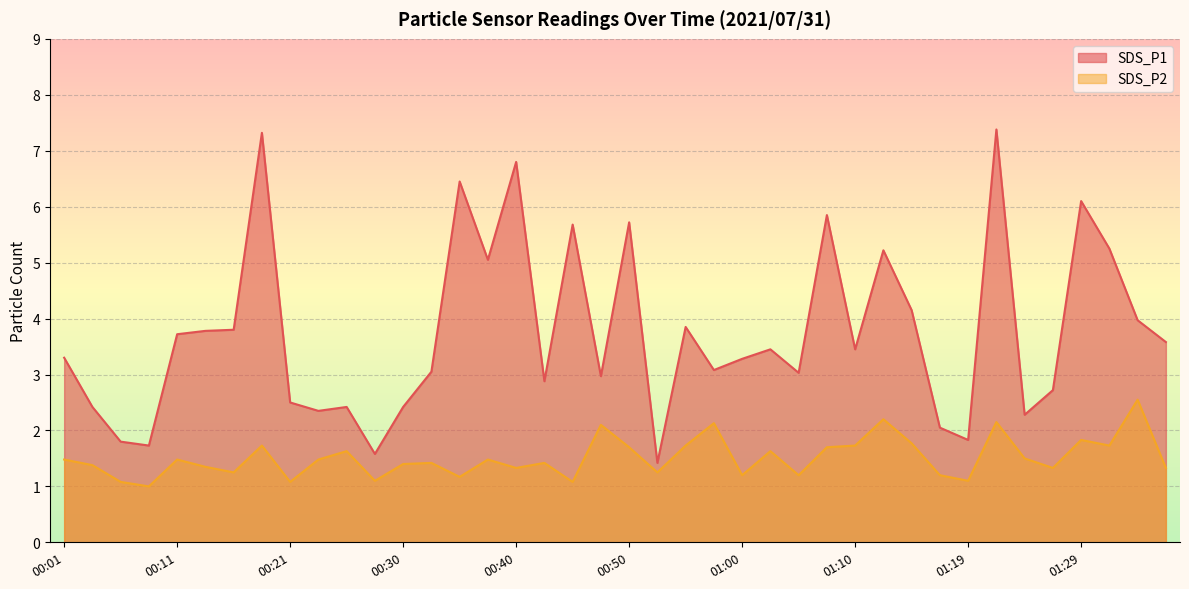

What is the minimum value shown in the chart?

1.0